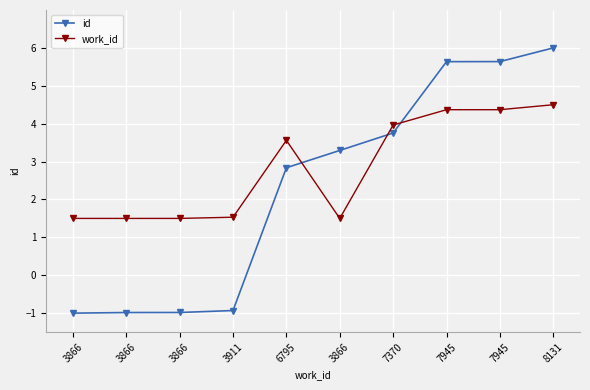

Is this an area chart (filled region under the line)?

No